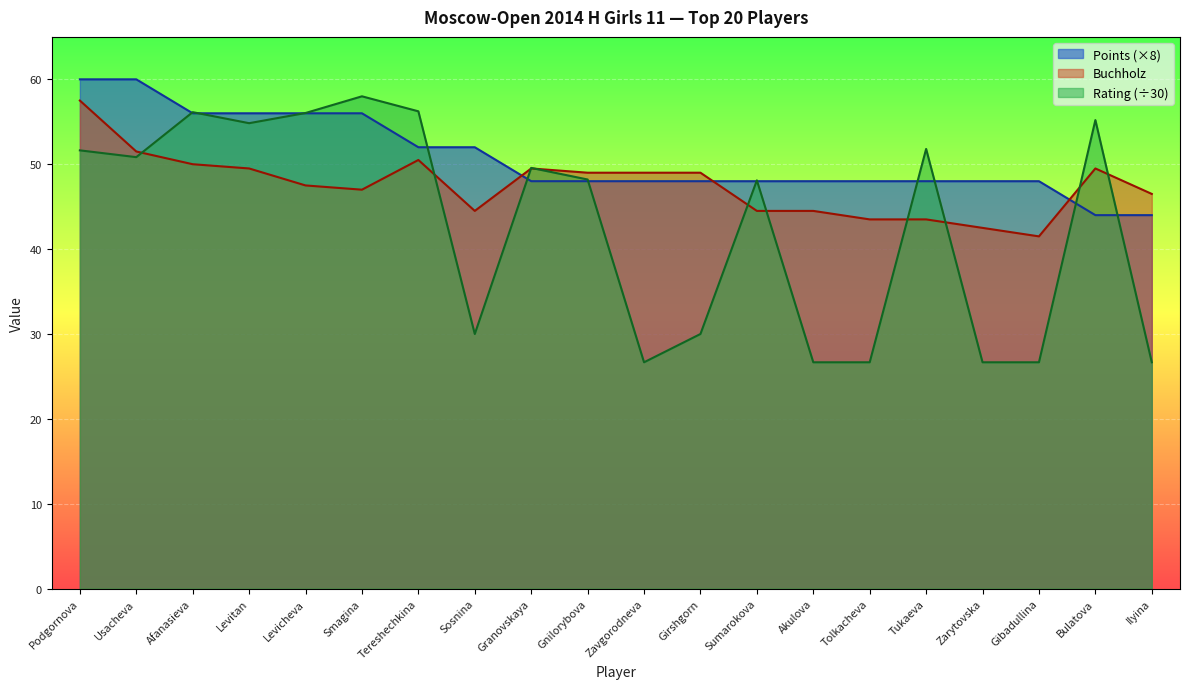

Where do Points and Buchholz first cross each other?

Sosnina and Granovskaya